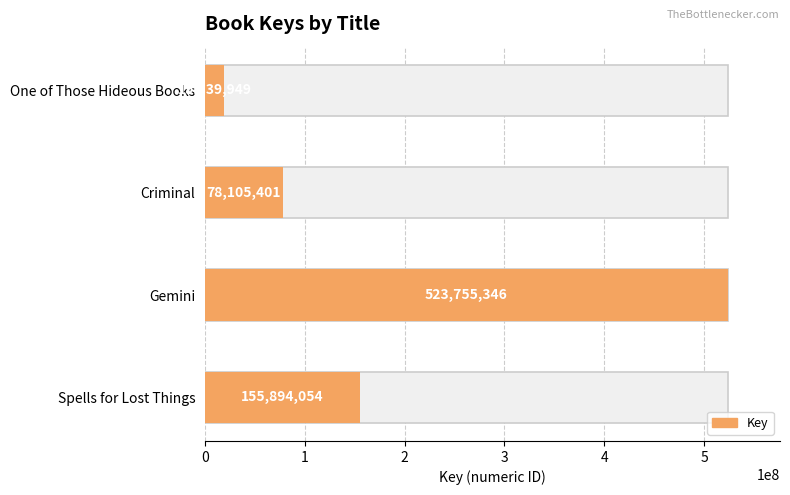

Reading left to right, what are all the values shown in this chart?

155894054	523755346	78105401	19339949